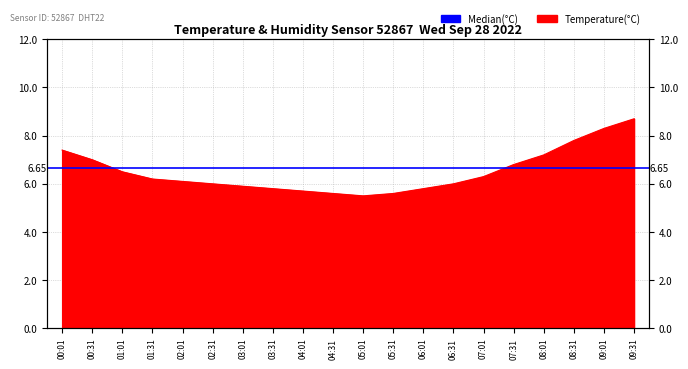

What is the label of the 9th point from the left?

04:01